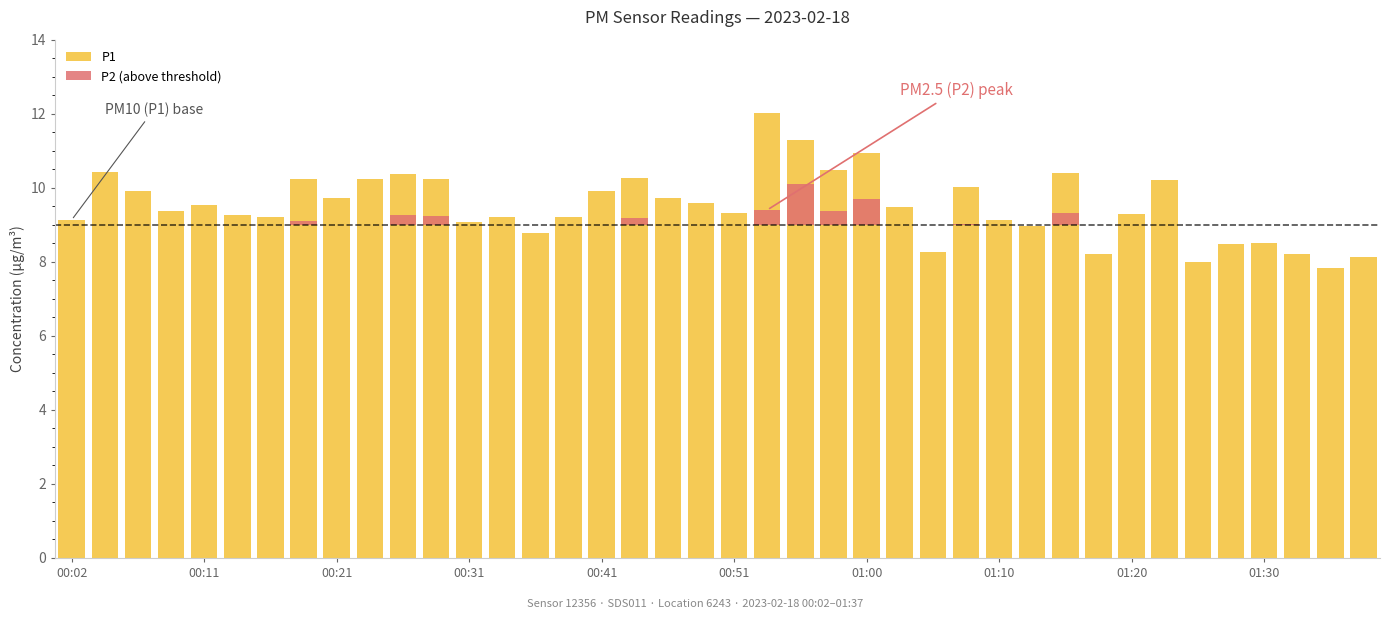

The P1 series shows 2.3 at 27. True or false?

False